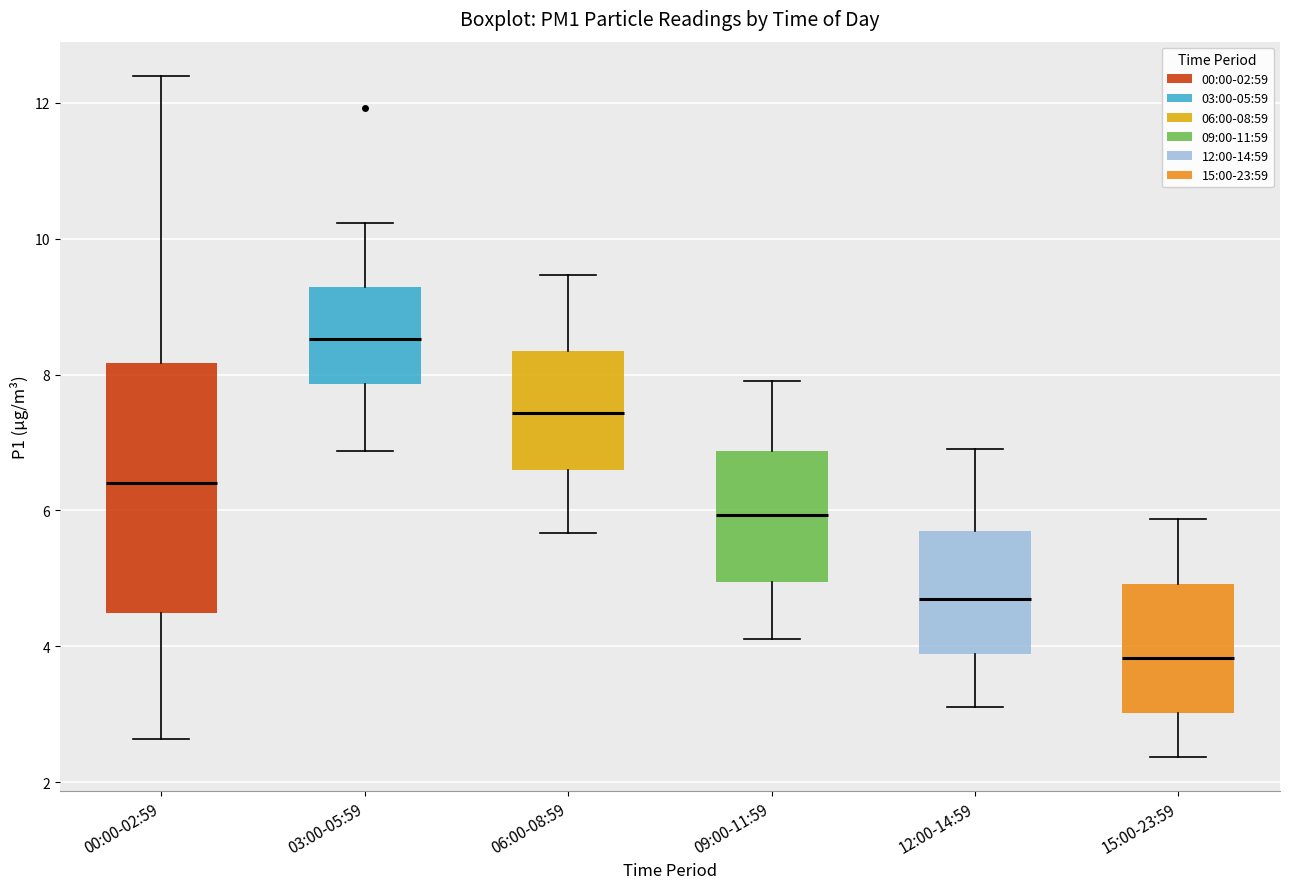

Which box has the highest median line?

03:00-05:59